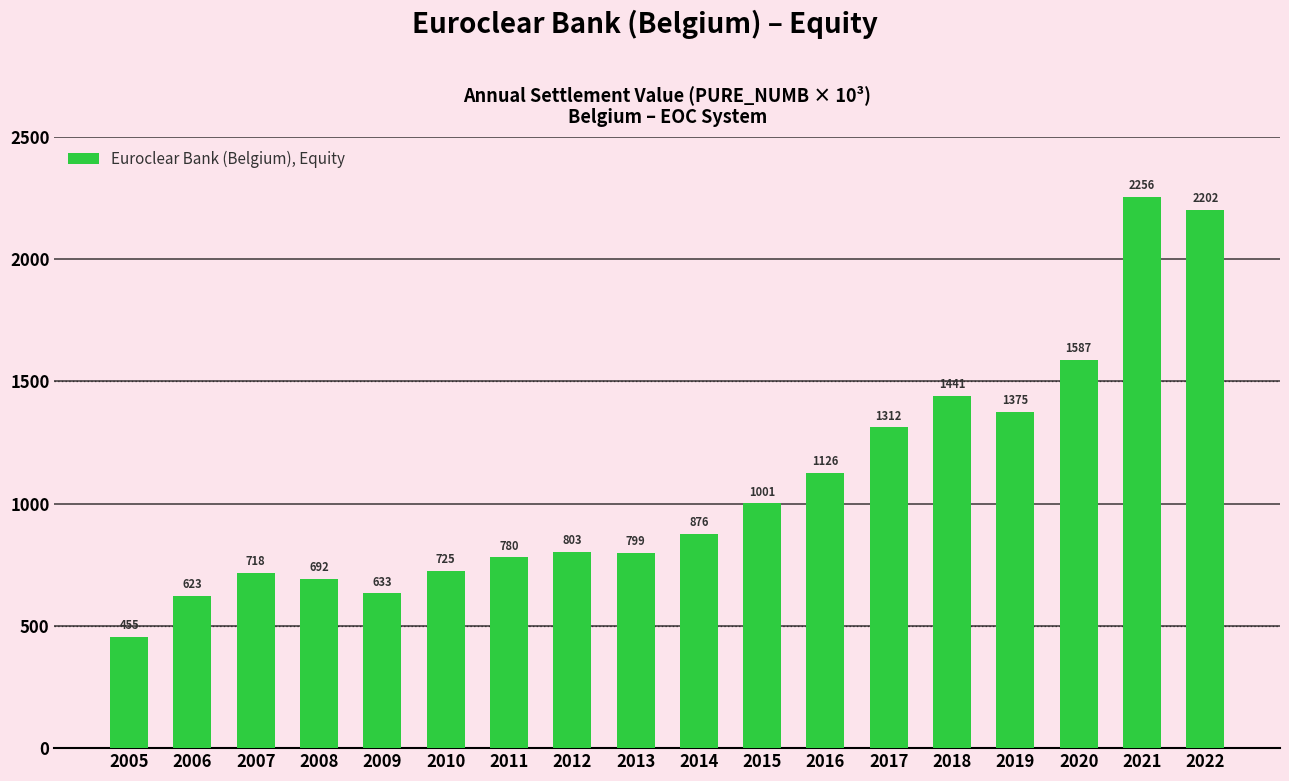

What is the ratio of the value at 2008 to the value at 2019?

0.5